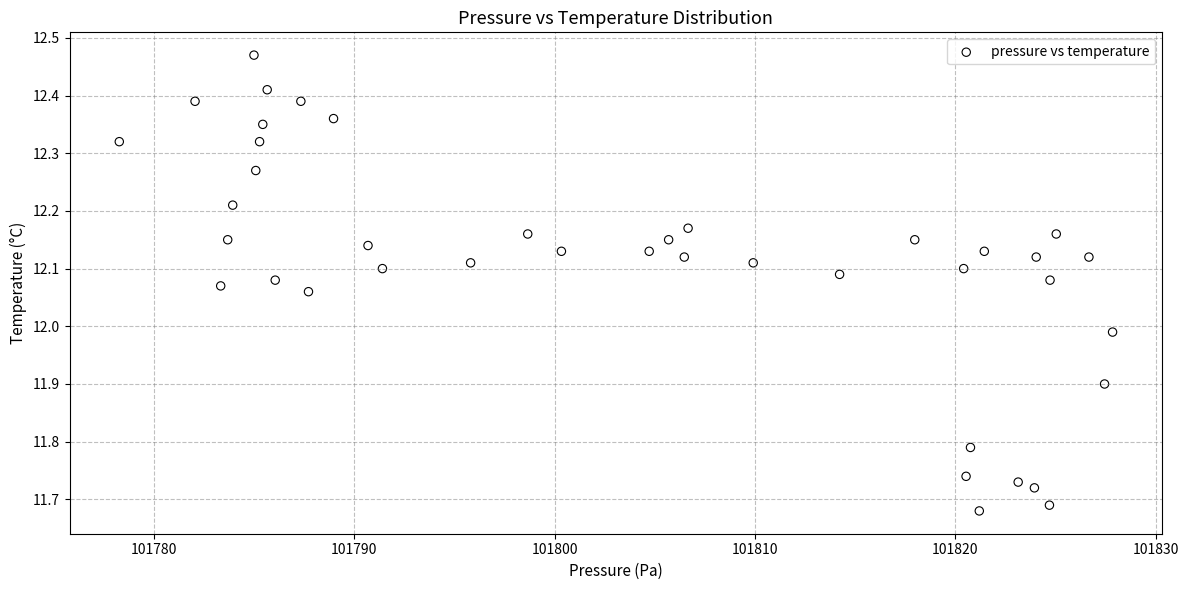

What is the range of Y values (max minus min)?

0.8